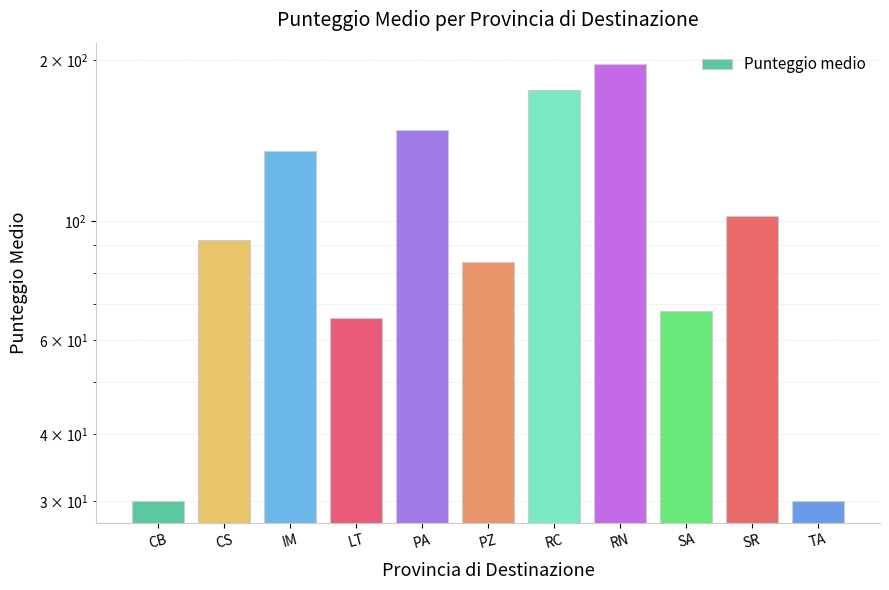

What position from the left is SR?

10